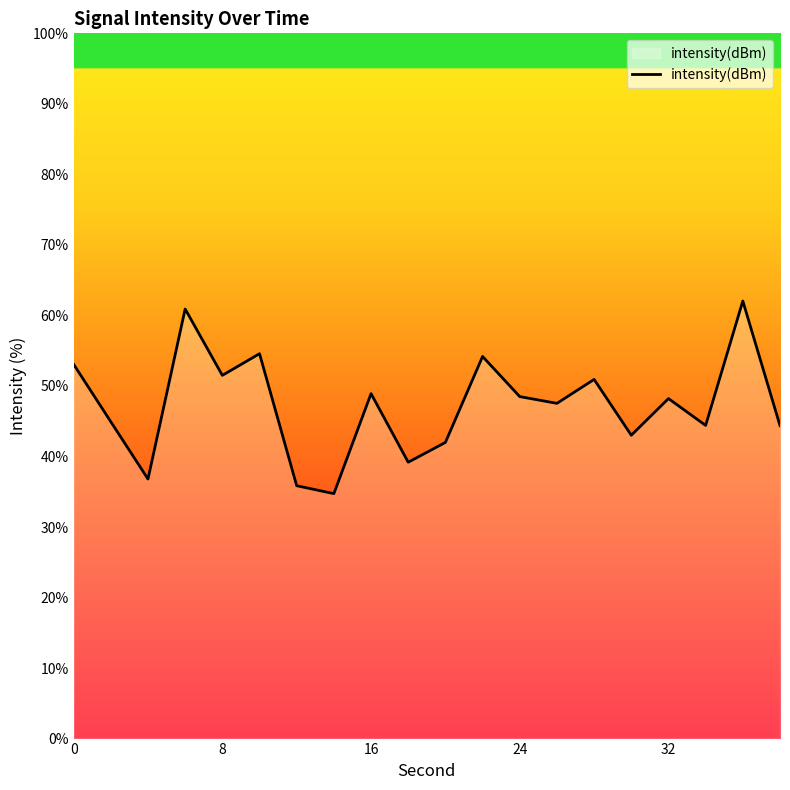

What is the greatest value displayed?

62.0